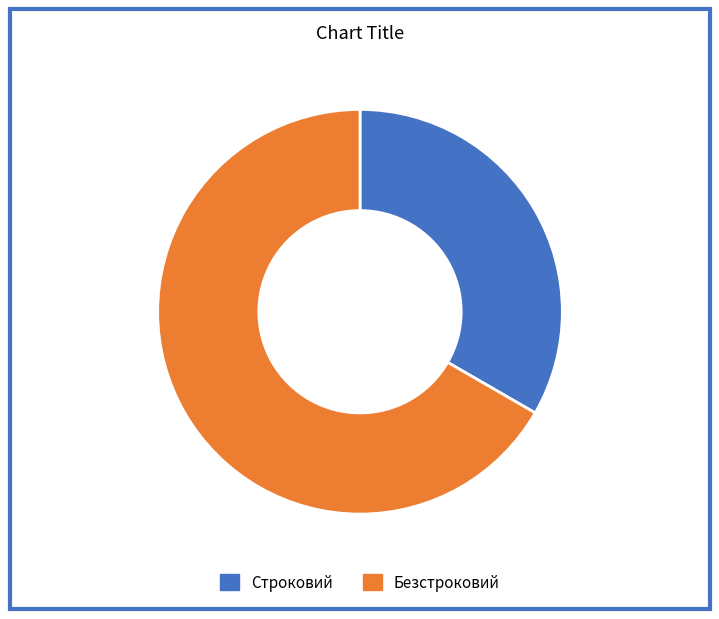

Approximately how many times larger is the value at Строковий compared to Безстроковий?

0.5